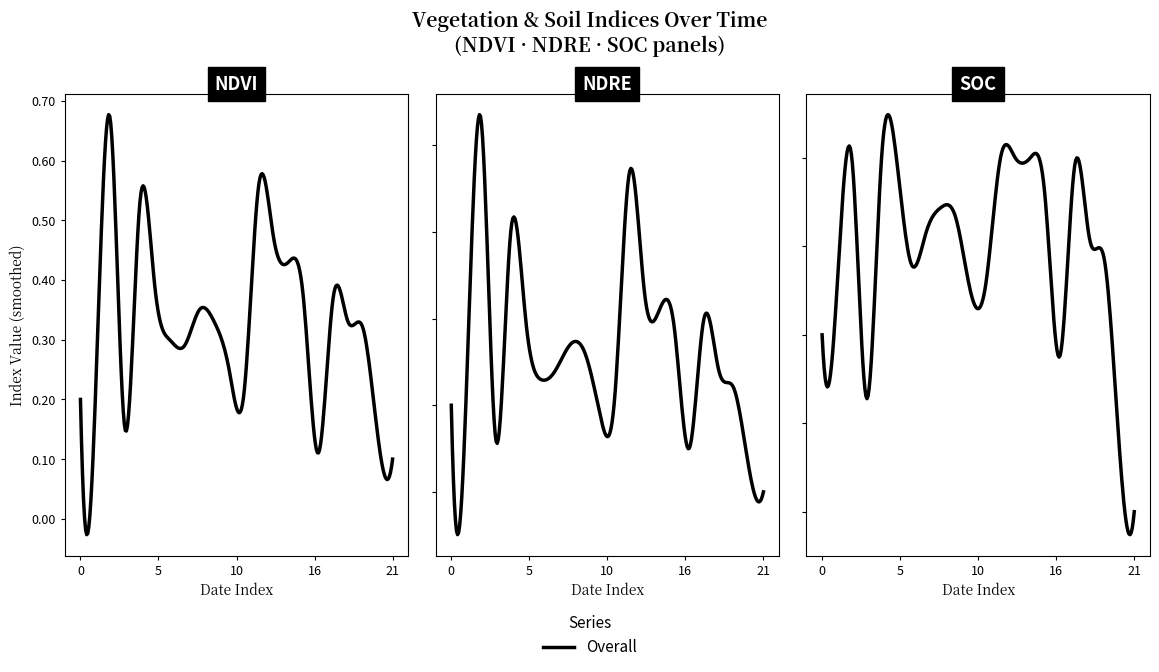

Does the chart display data point markers on the line(s)?

No